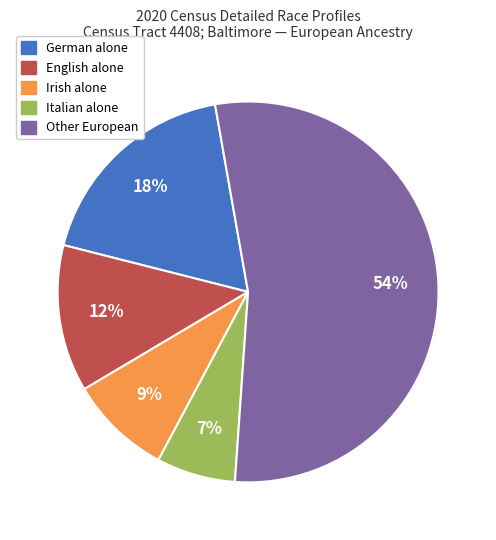

To the nearest percent, what is the average slice percentage?

20%